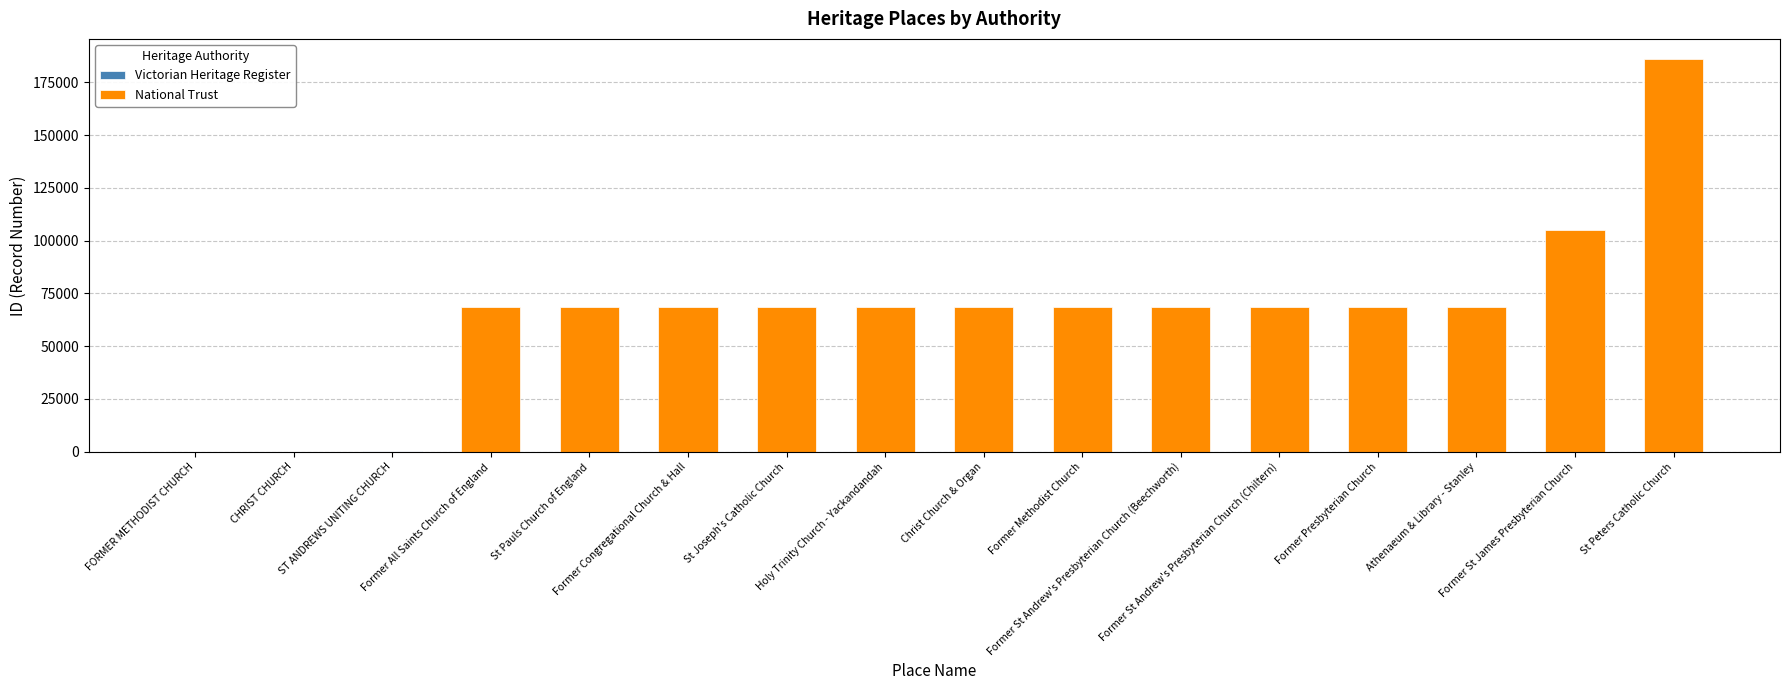

What is the sum of the National Trust values at Former St Andrew's Presbyterian Church (Chiltern) and Former St James Presbyterian Church?

173828